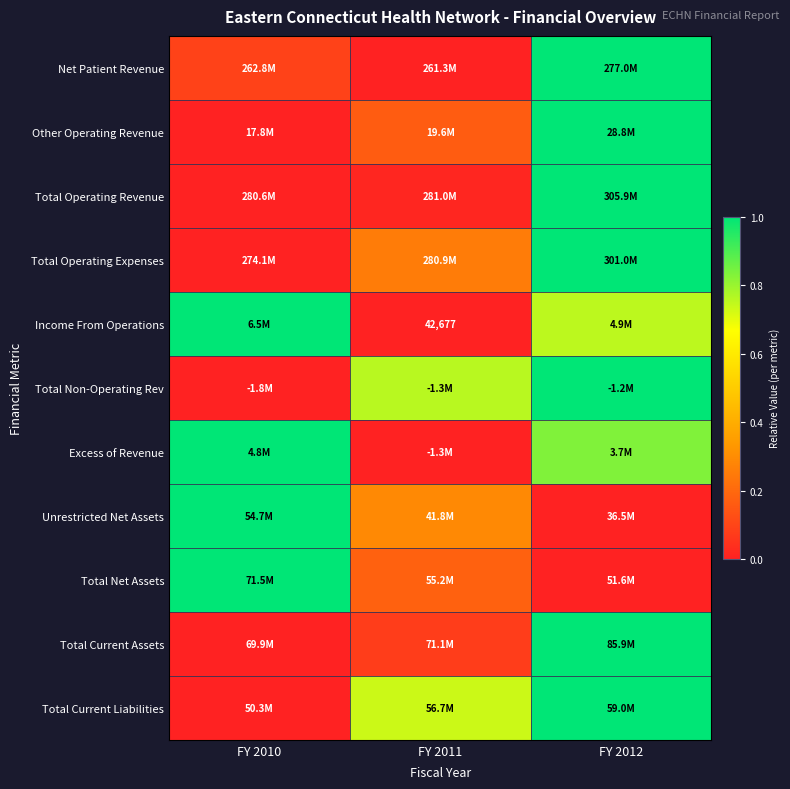

How many categories are shown in the chart?

3